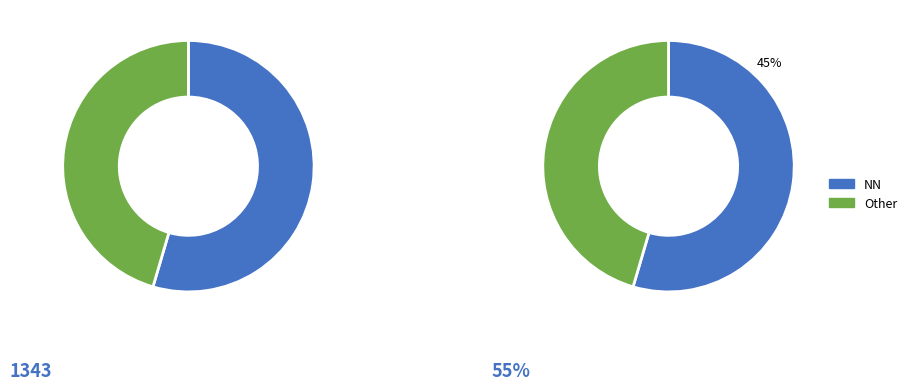

Does NN represent more than half of the total?

Yes